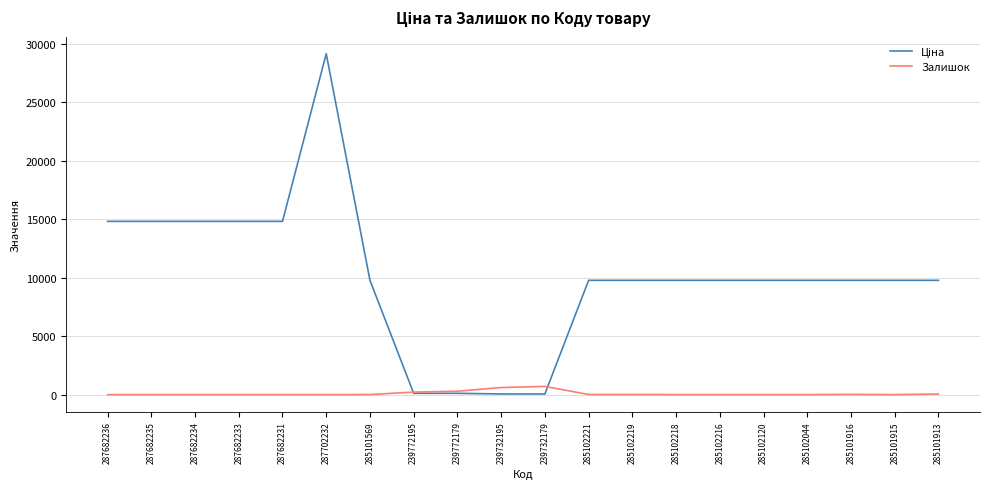

At which category is the sum across all series the highest?

287702232